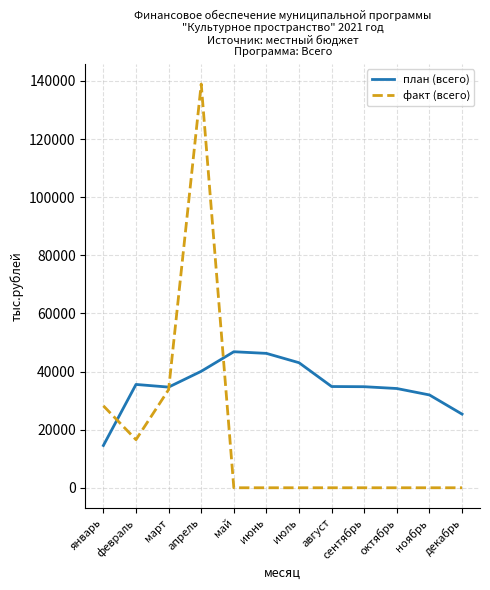

At which category is the sum across all series the highest?

апрель